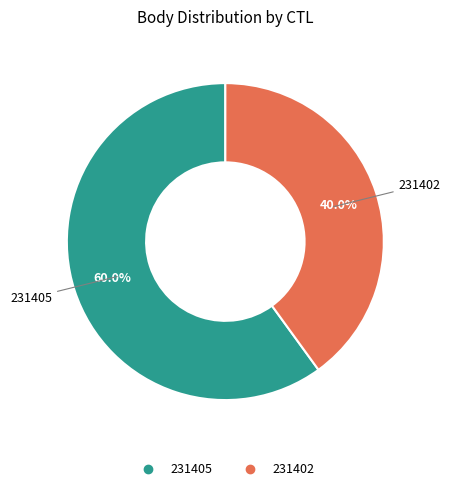

Count the number of slices in the pie.

2